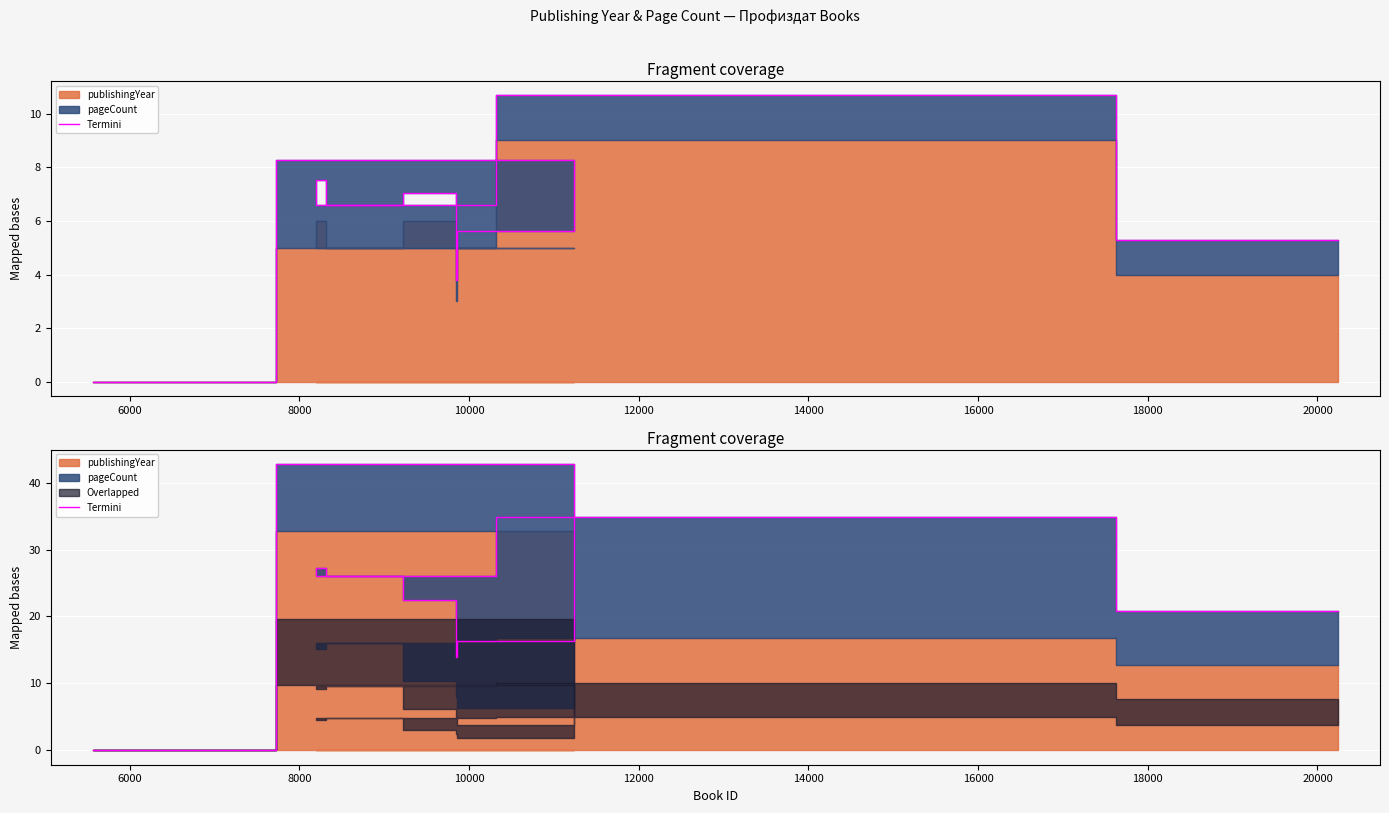

The value at 6000 is 17.9. True or false?

False